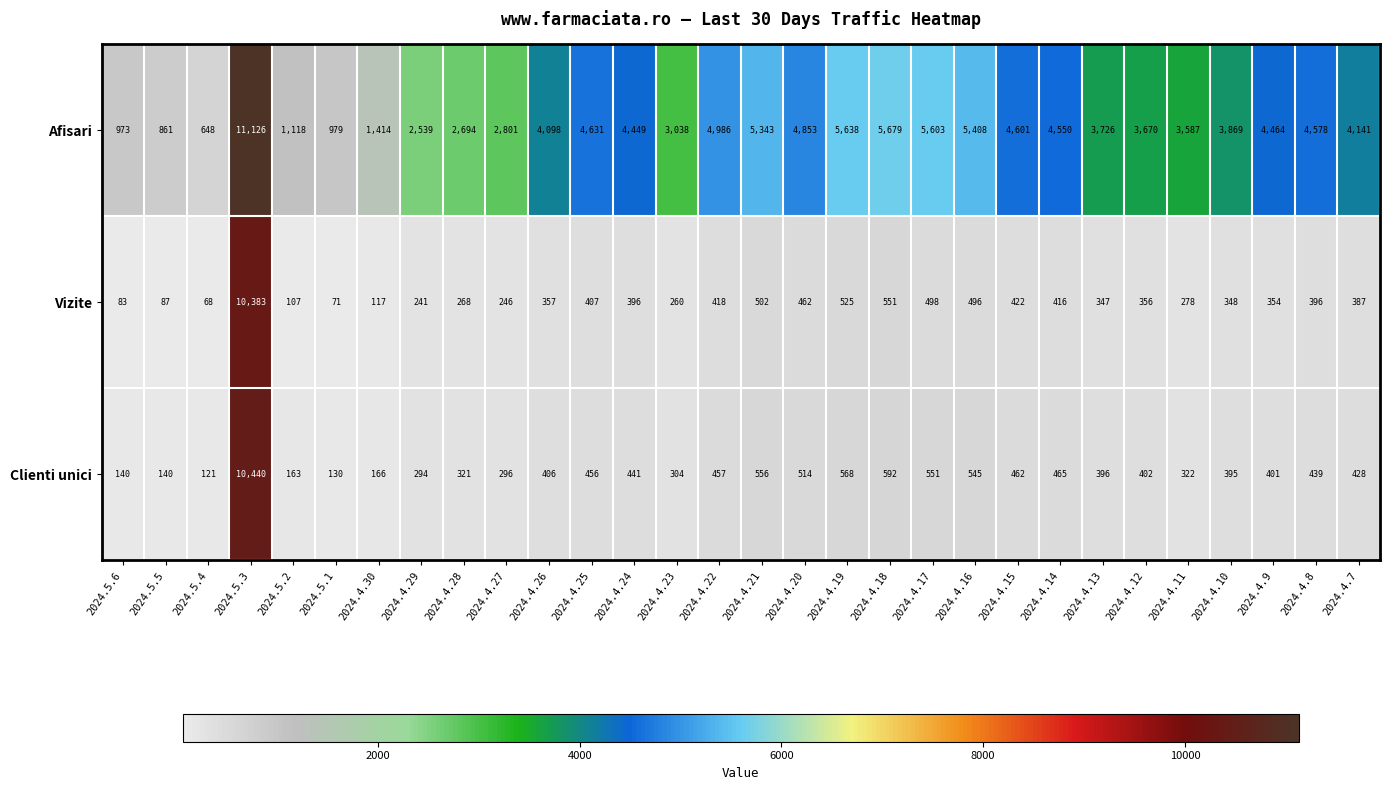

What is the spread (max minus min) of values at 2024.5.4?

580